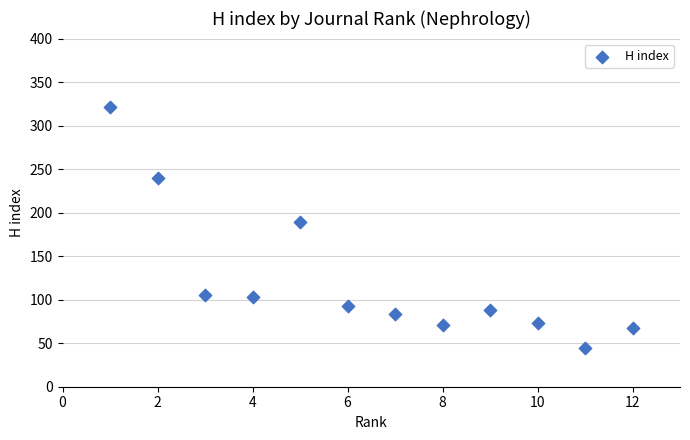

What Y value in the scatter plot is closest to 182?

189